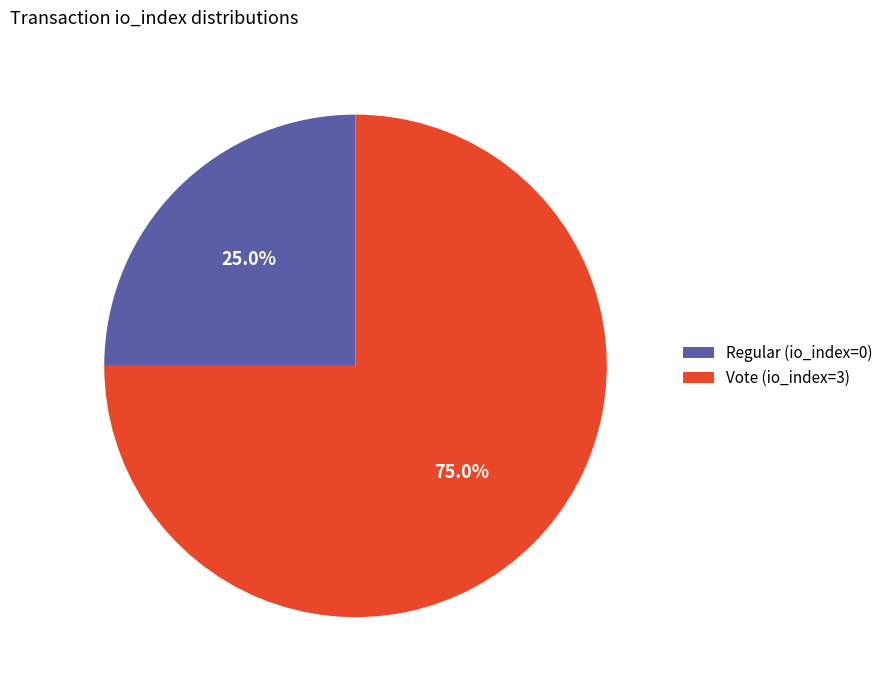

Between Vote (io_index=3) and Regular (io_index=0), which is larger?

Vote (io_index=3)